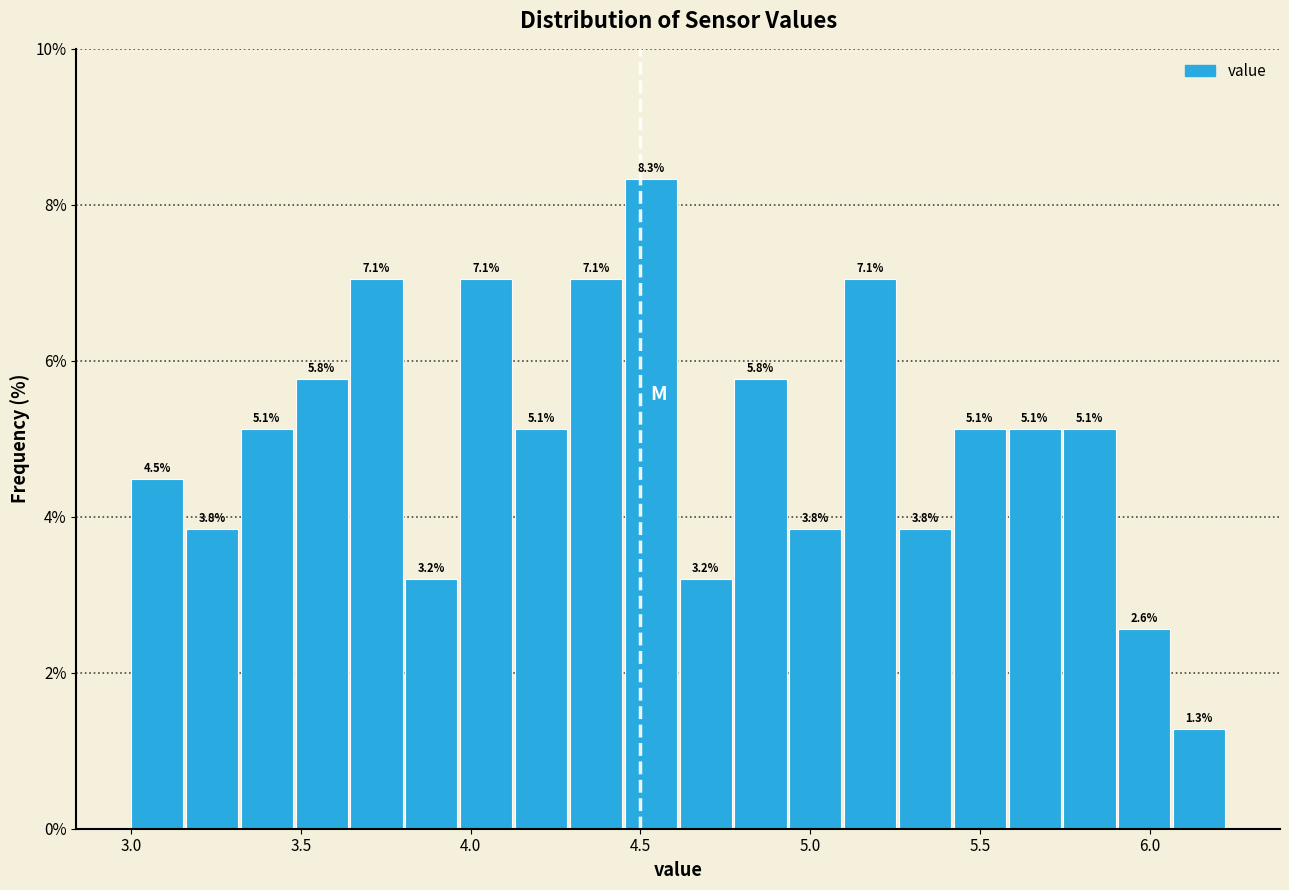

Read against the x-axis, roughly where is the centre of the tallest bar?

4.55